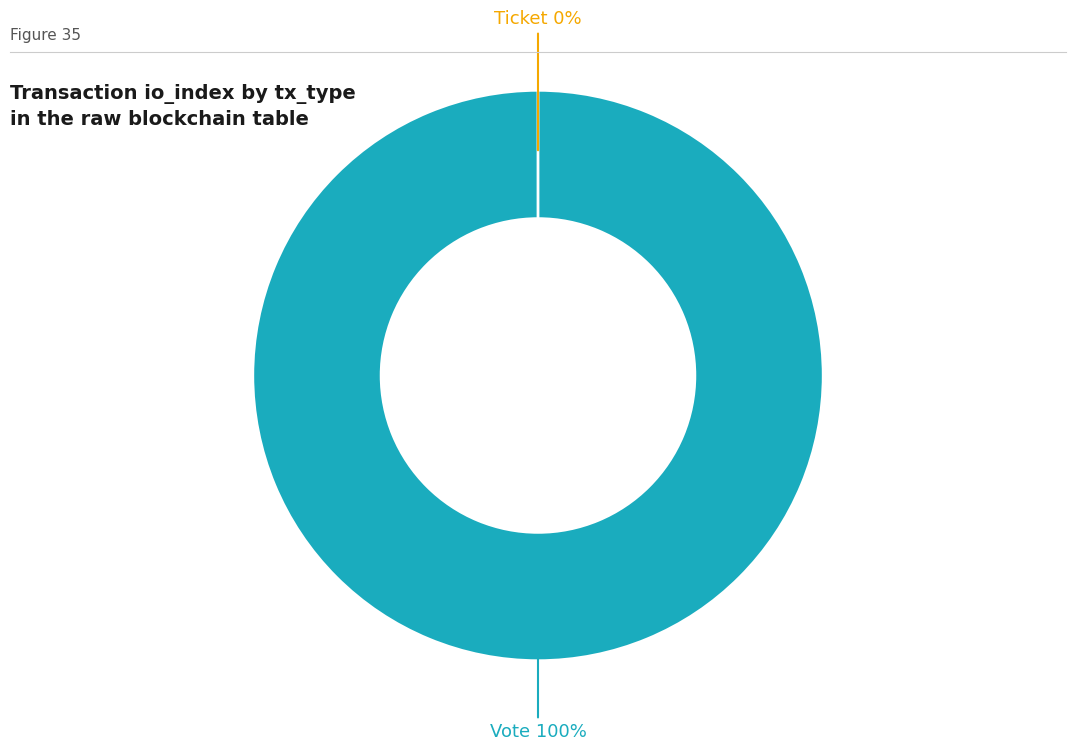

Combined, what portion of the pie is Ticket (io_index=0) and Vote (io_index=1)?

100.0%